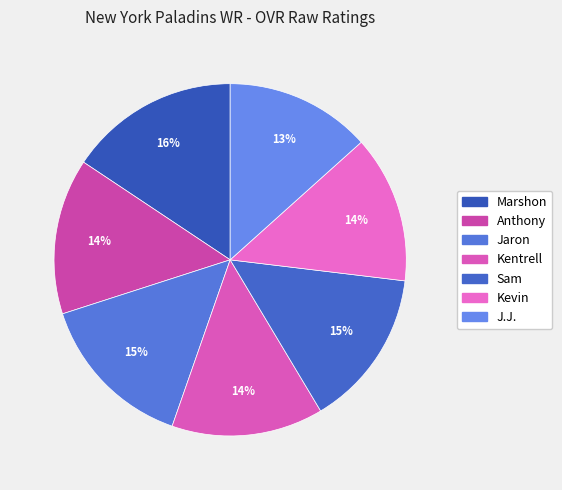

What percentage do Marshon and Anthony together represent?

30.0%